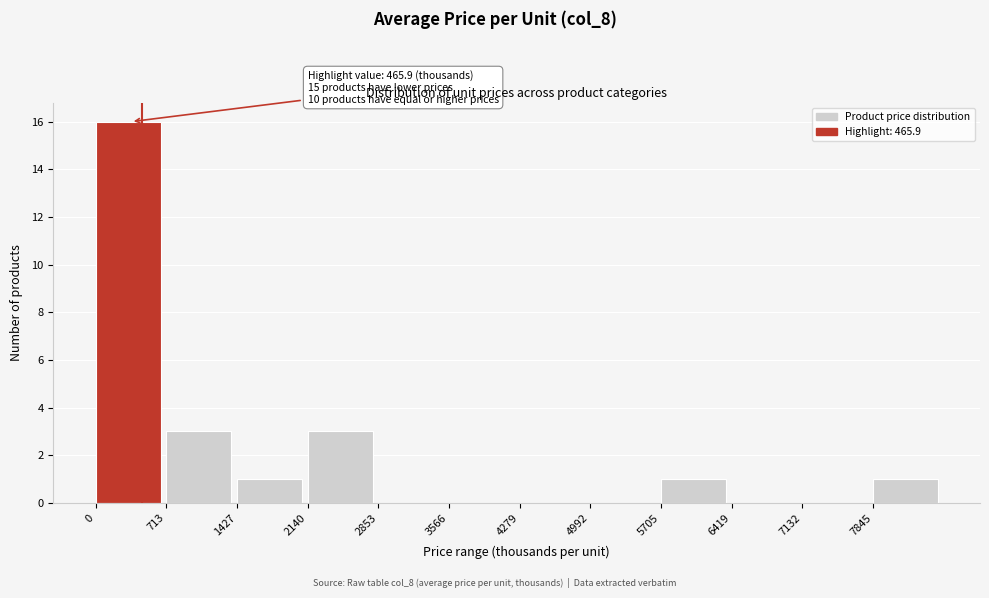

Over which range of the x-axis is the bar tallest?

0 to 700